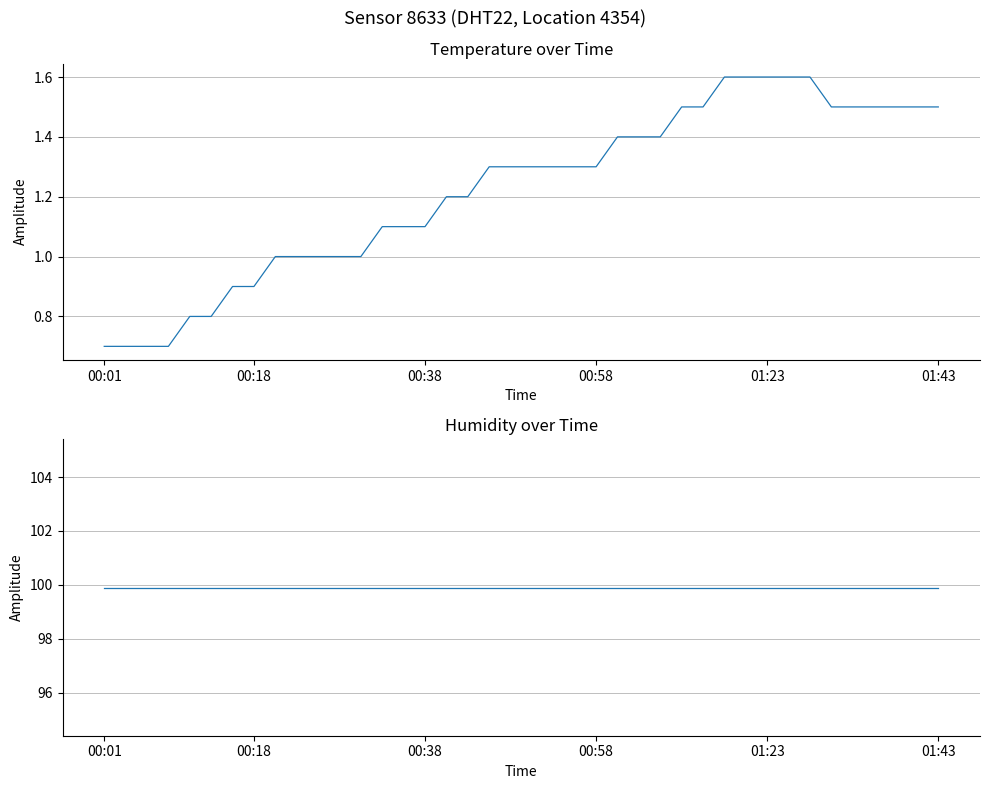

What is the maximum value for temperature?

1.6